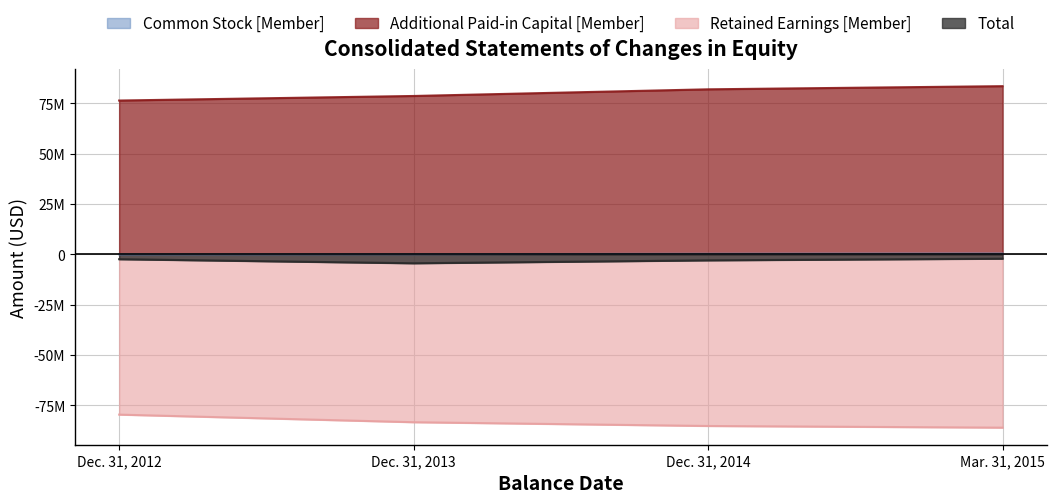

Does the chart display data point markers on the line(s)?

No